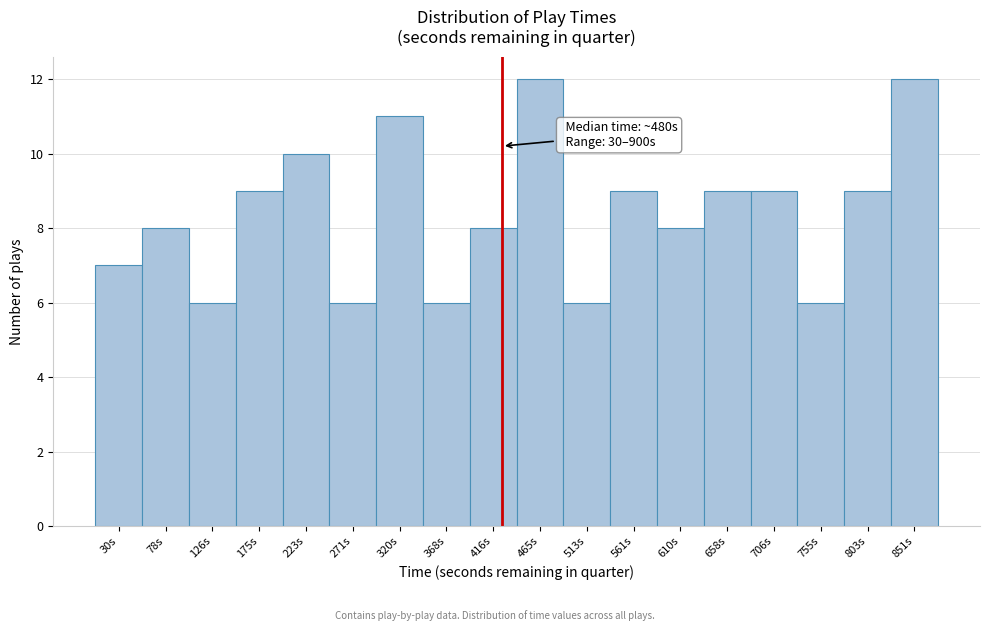

Reading left to right, transcribe all the data shown in this chart.

7	8	6	9	10	6	11	6	8	12	6	9	8	9	9	6	9	12